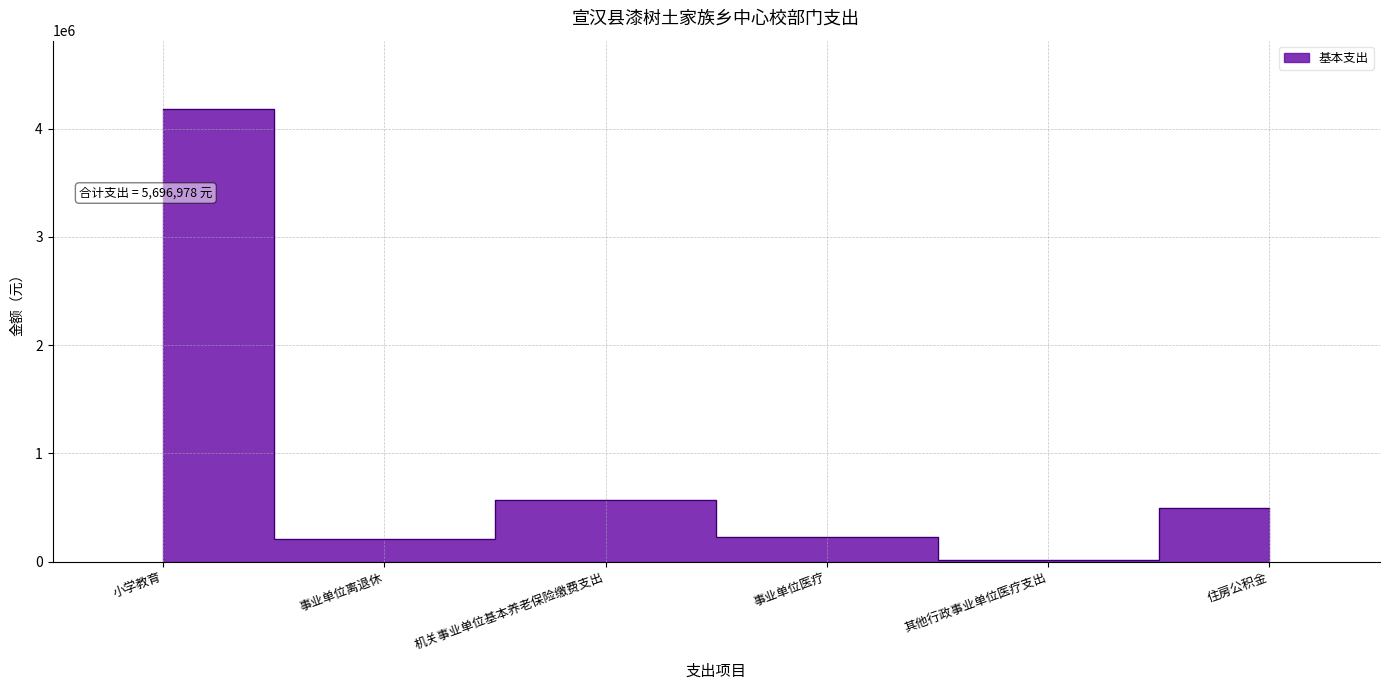

At which category does the data reach its first local valley?

事业单位离退休